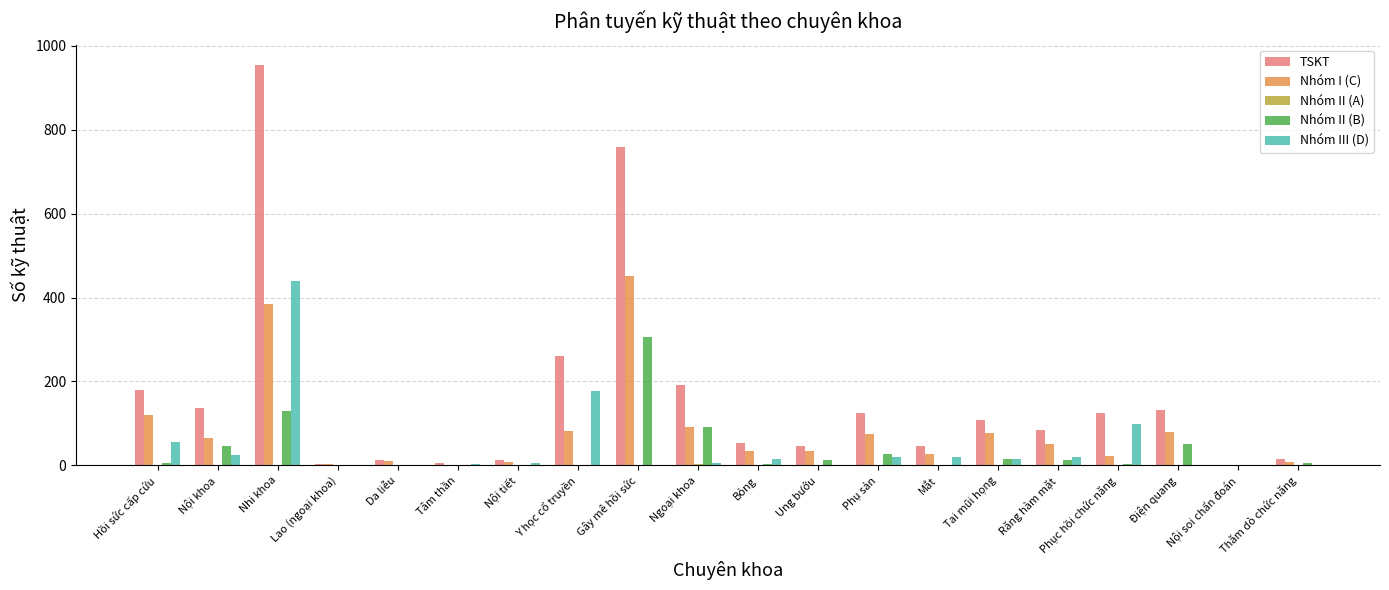

What is the greatest value displayed?

955